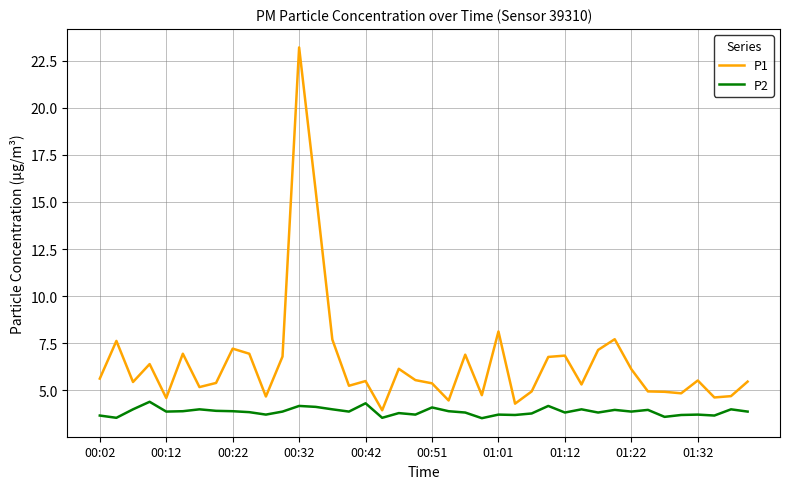

What is the lowest value of the P2 series?

3.5